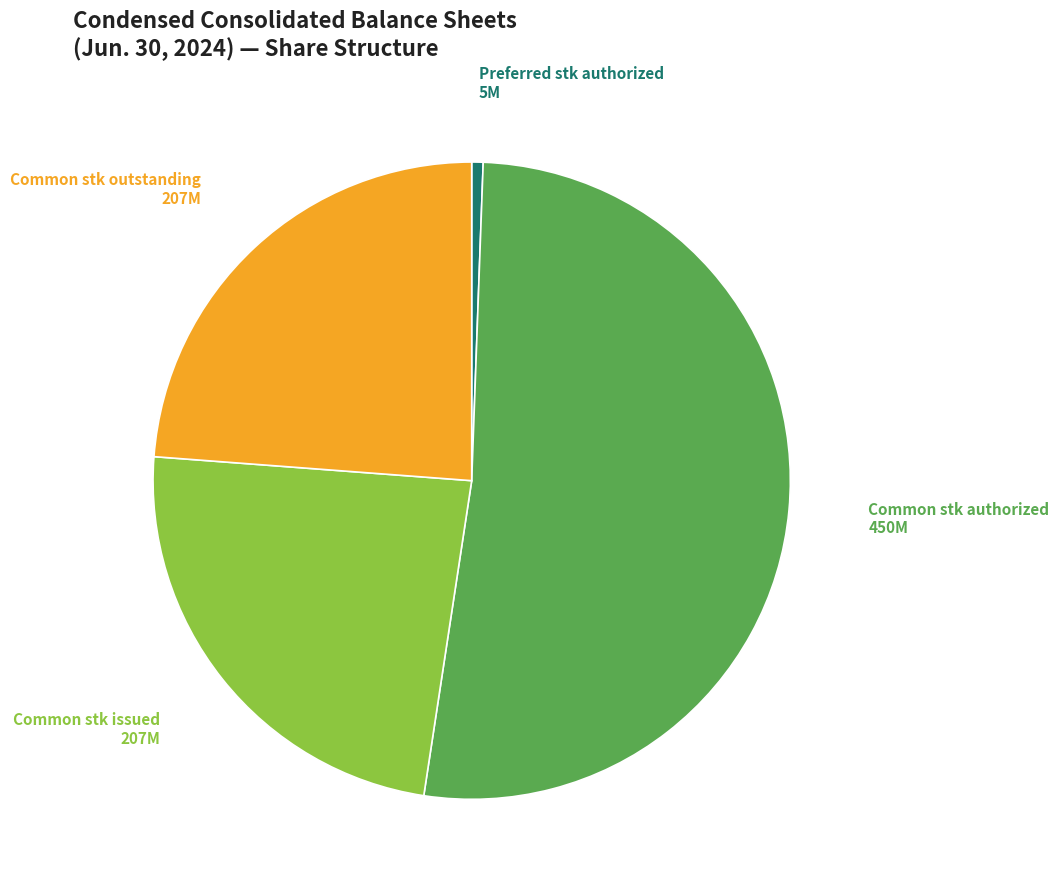

True or false: Common stk issued accounts for 24% of the total.

True